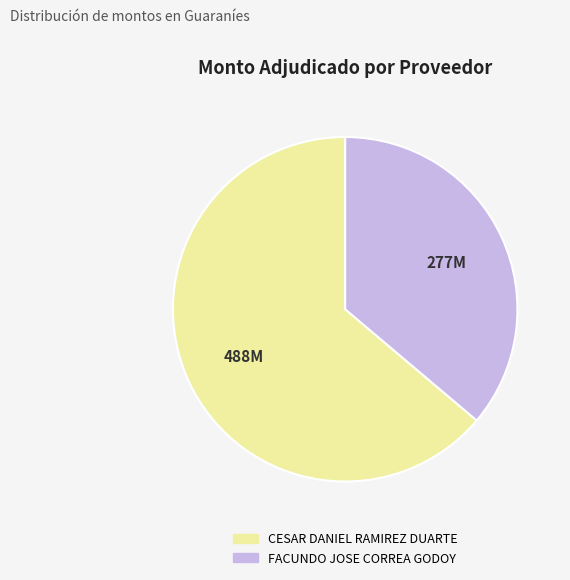

Rank the categories by value from highest to lowest.

CESAR DANIEL RAMIREZ DUARTE, FACUNDO JOSE CORREA GODOY